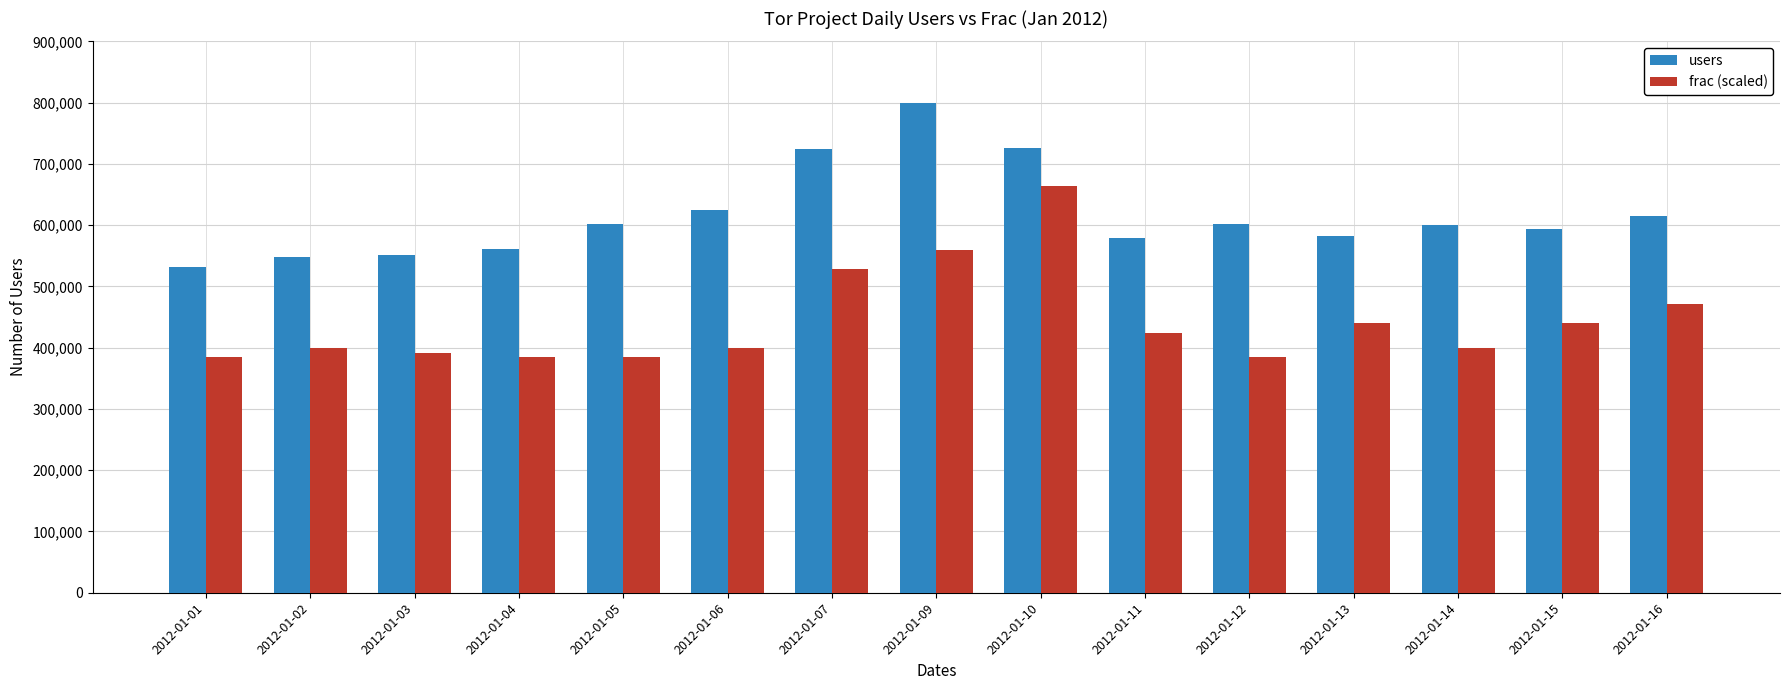

Is the value of frac (scaled) at 2012-01-06 greater than the value of users at 2012-01-09?

No